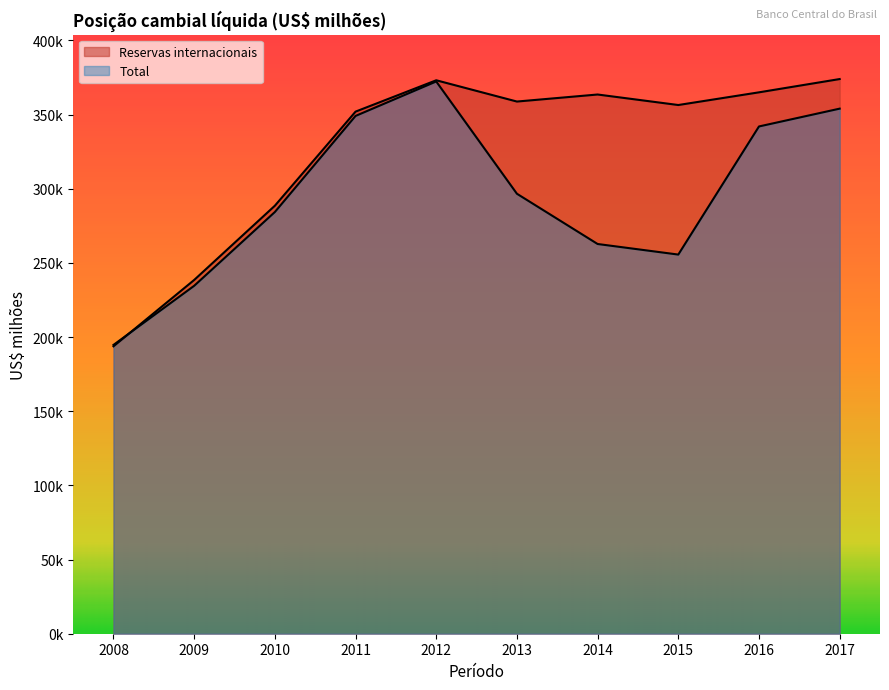

What is the sum of the Total values at 2011 and 2017?

703119.6